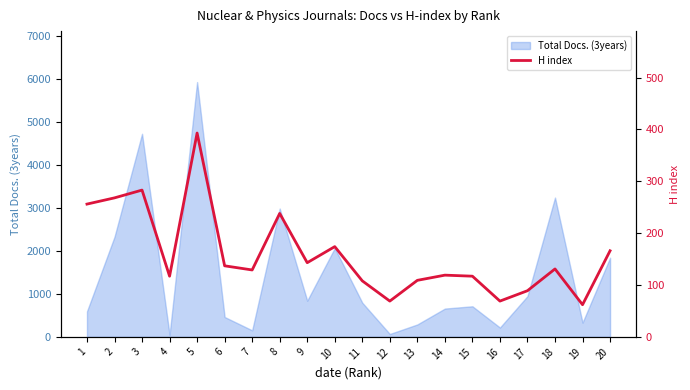

Is it true that the value at 18 is 131?

True